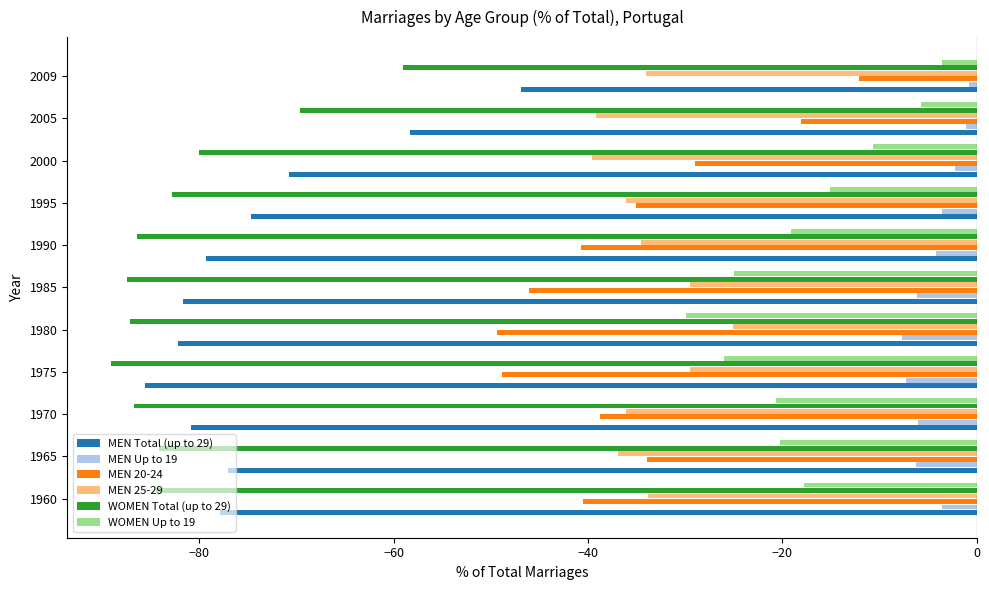

The MEN Up to 19 series shows -3.2 at 1970. True or false?

False